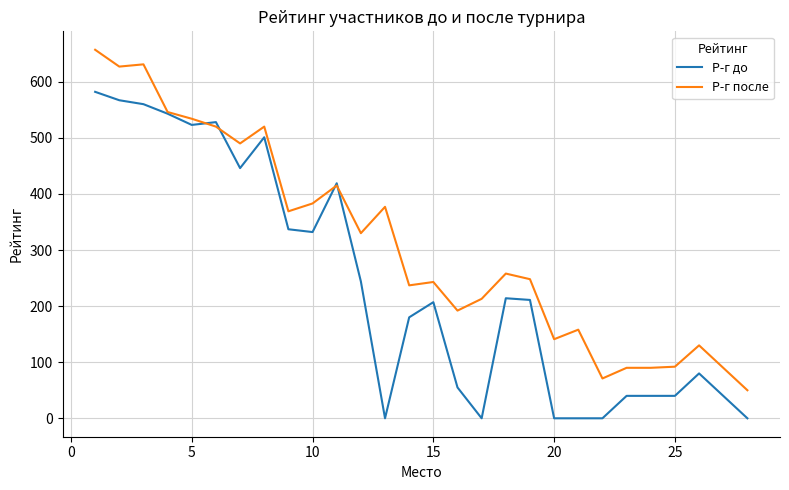

List the series in order of their overall mean, highest first.

Р-г после, Р-г до